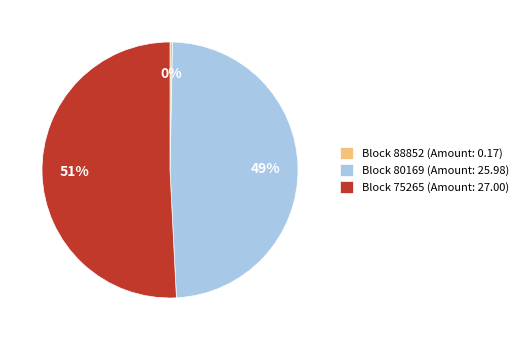

To the nearest percent, what is the difference between the Block 80169 (Amount: 25.98) and Block 75265 (Amount: 27.00) slice percentages?

2%